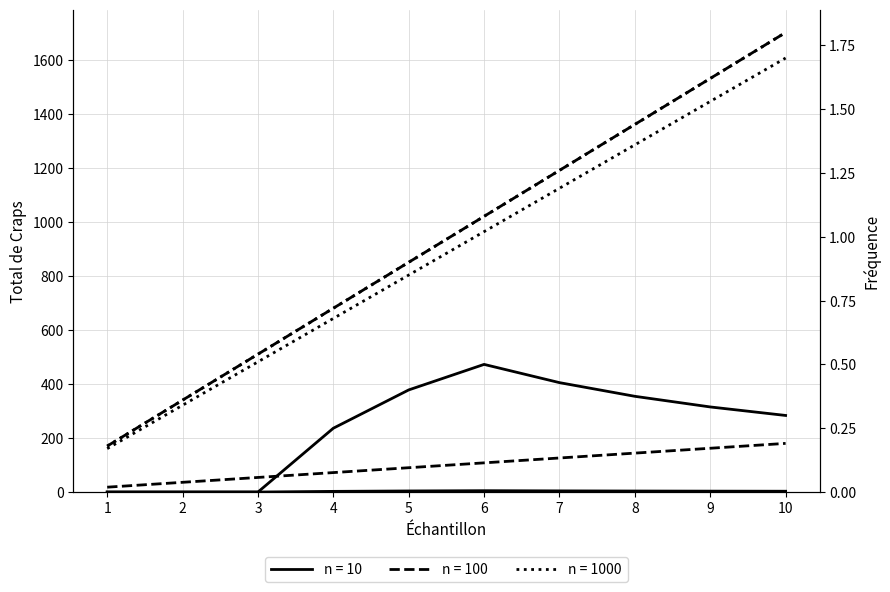

What is the lowest value of the n = 1000 series?

170.0